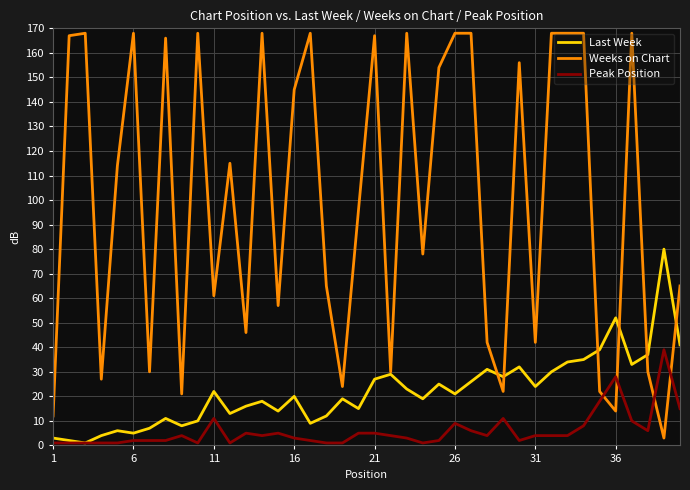

Reading left to right, extract all data points from this chart.

Last Week: 3	2	1	4	6	5	7	11	8	10	22	13	16	18	14	20	9	12	19	15	27	29	23	19	25	21	26	31	28	32	24	30	34	35	39	52	33	37	80	41
Weeks on Chart: 12	167	168	27	114	168	30	166	21	168	61	115	46	168	57	145	168	65	24	96	167	30	168	78	154	168	168	42	22	156	42	168	168	168	22	14	168	30	3	65
Peak Position: 1	1	1	1	1	2	2	2	4	1	11	1	5	4	5	3	2	1	1	5	5	4	3	1	2	9	6	4	11	2	4	4	4	8	18	28	10	6	39	15